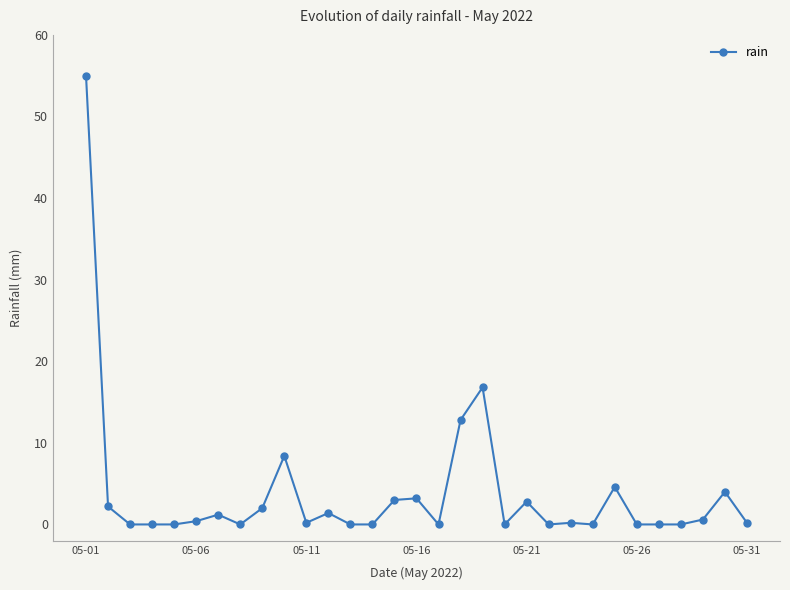

What is the average value?

3.8